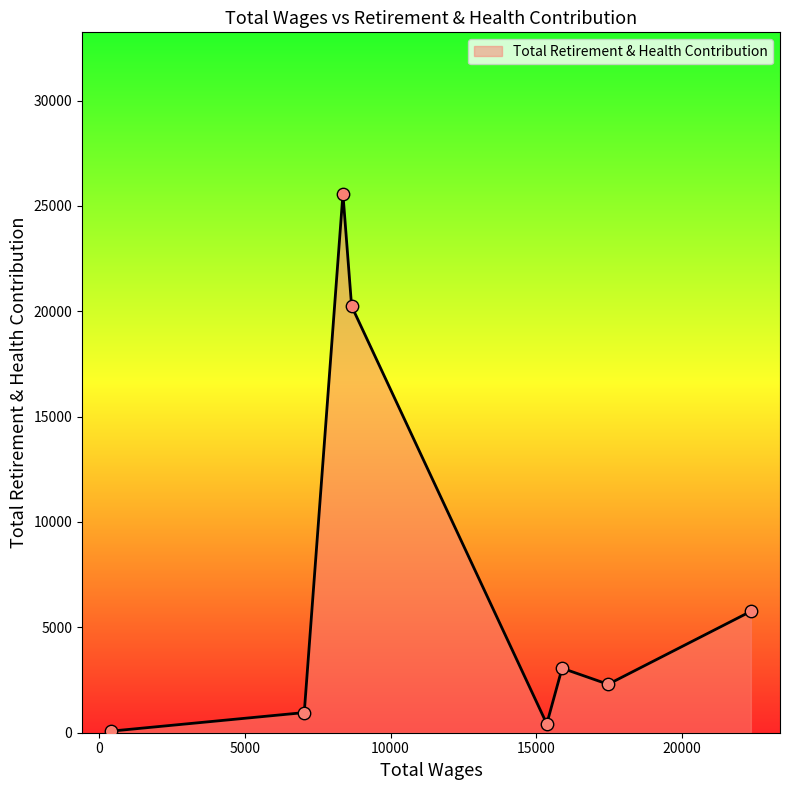

What is the difference between the second highest and second lowest values?

19826